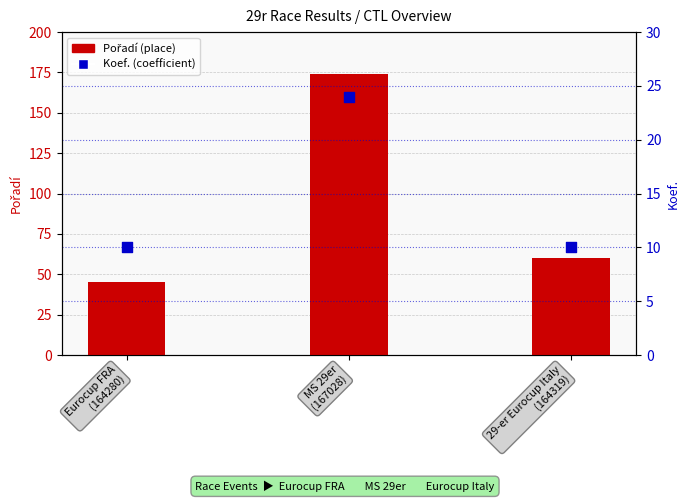

Which series has the widest spread of Y values?

Pořadí